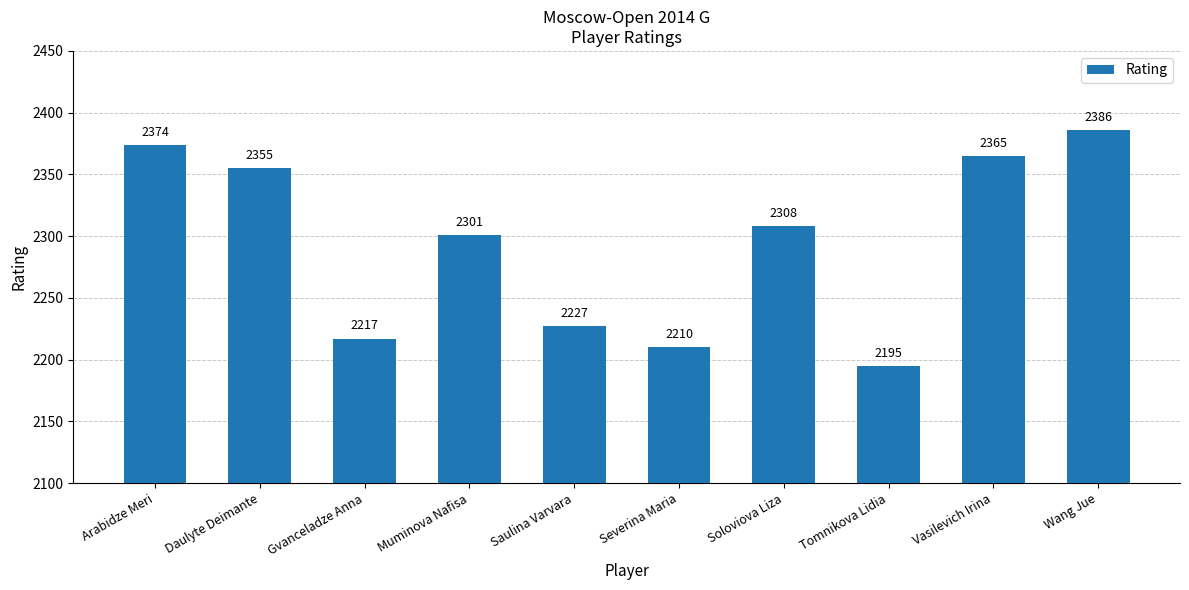

How many bars are there in total?

10